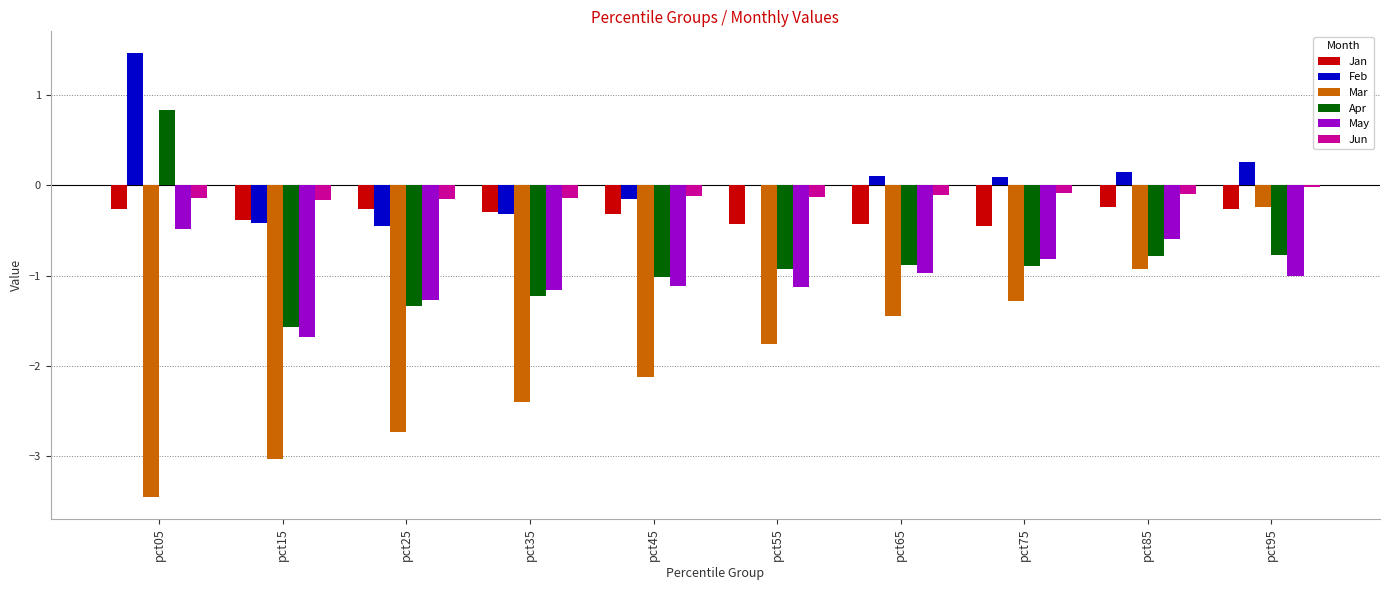

Which series has the widest spread of values?

Mar